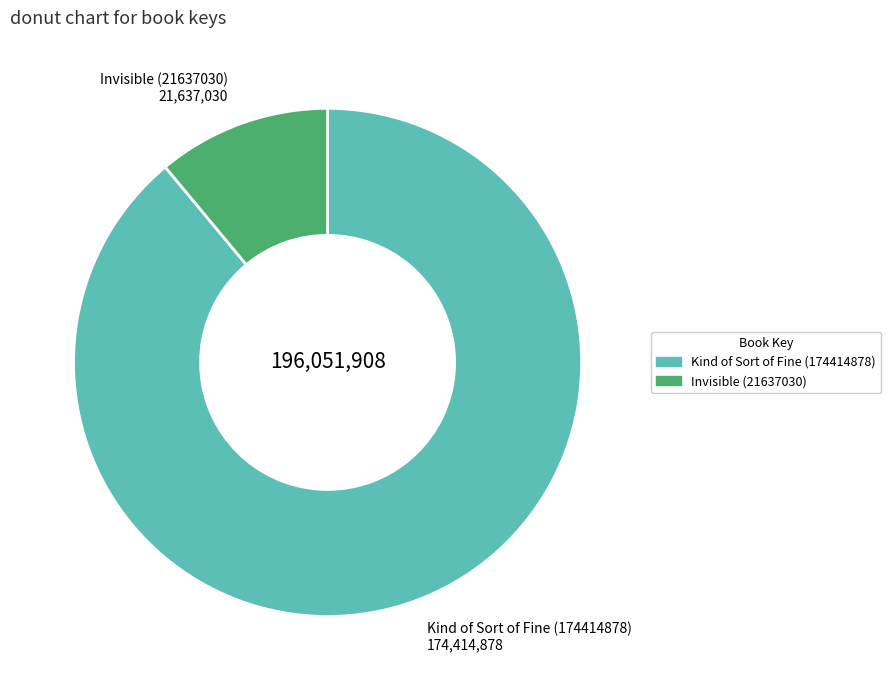

True or false: Kind of Sort of Fine (174414878) accounts for 89% of the total.

True